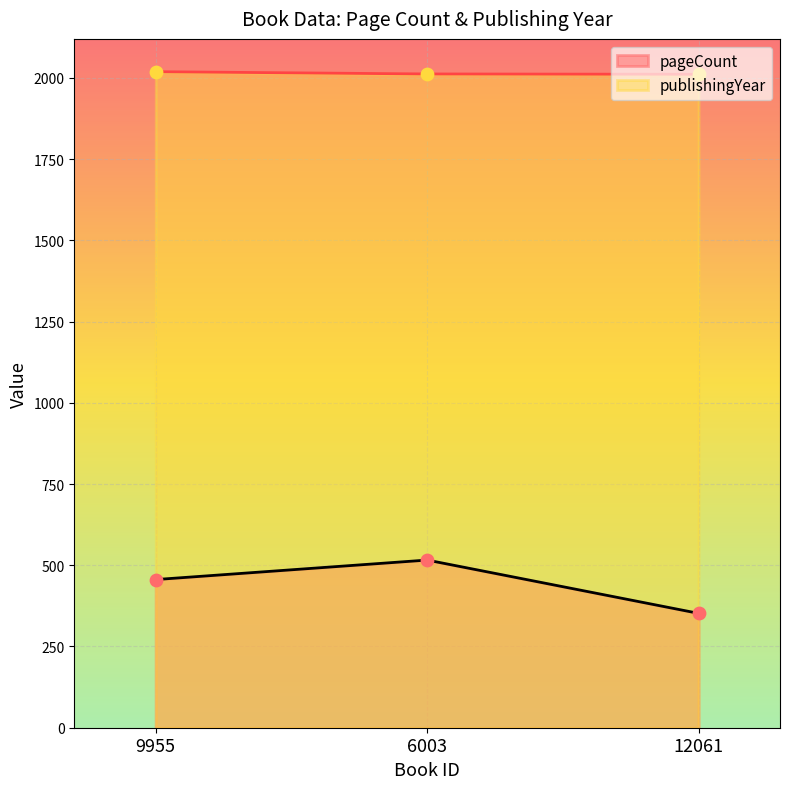

What is the total value across all series at 6003?

2528